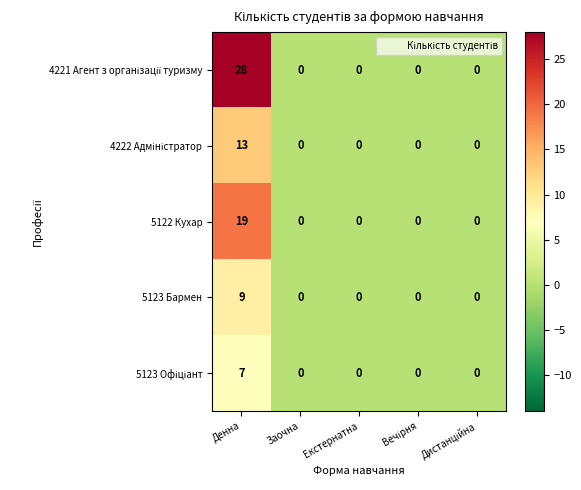

What is the maximum value shown in the chart?

28